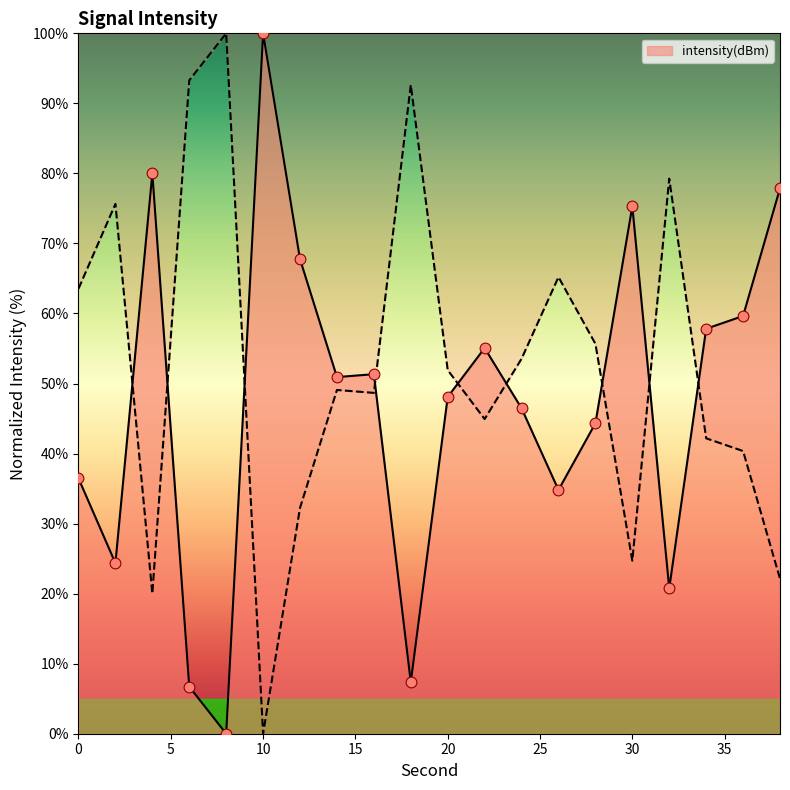

What is the change in value from 10 to 24?

-53.5